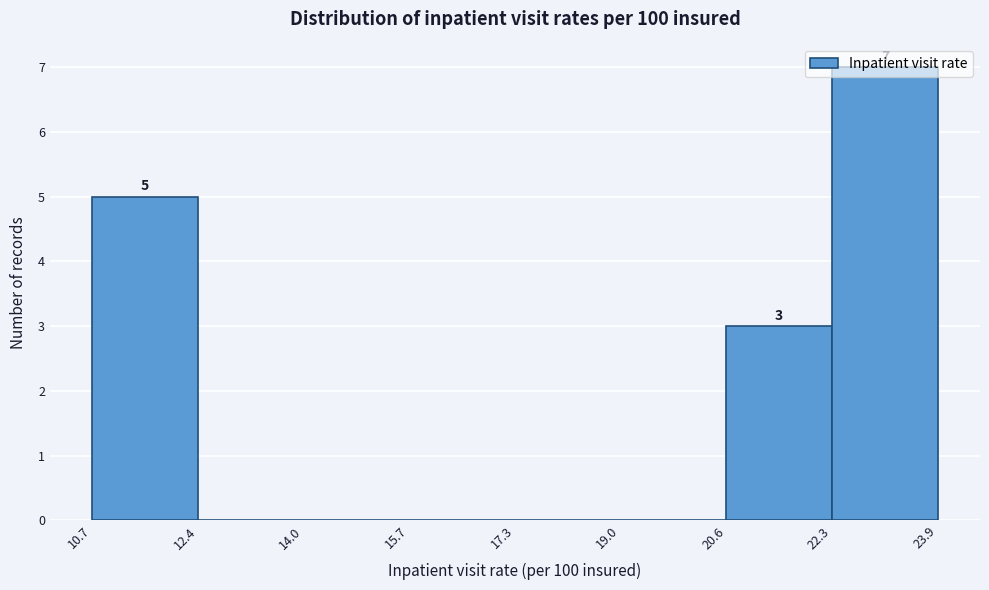

Over which range of the x-axis is the bar tallest?

22.3 to 23.9